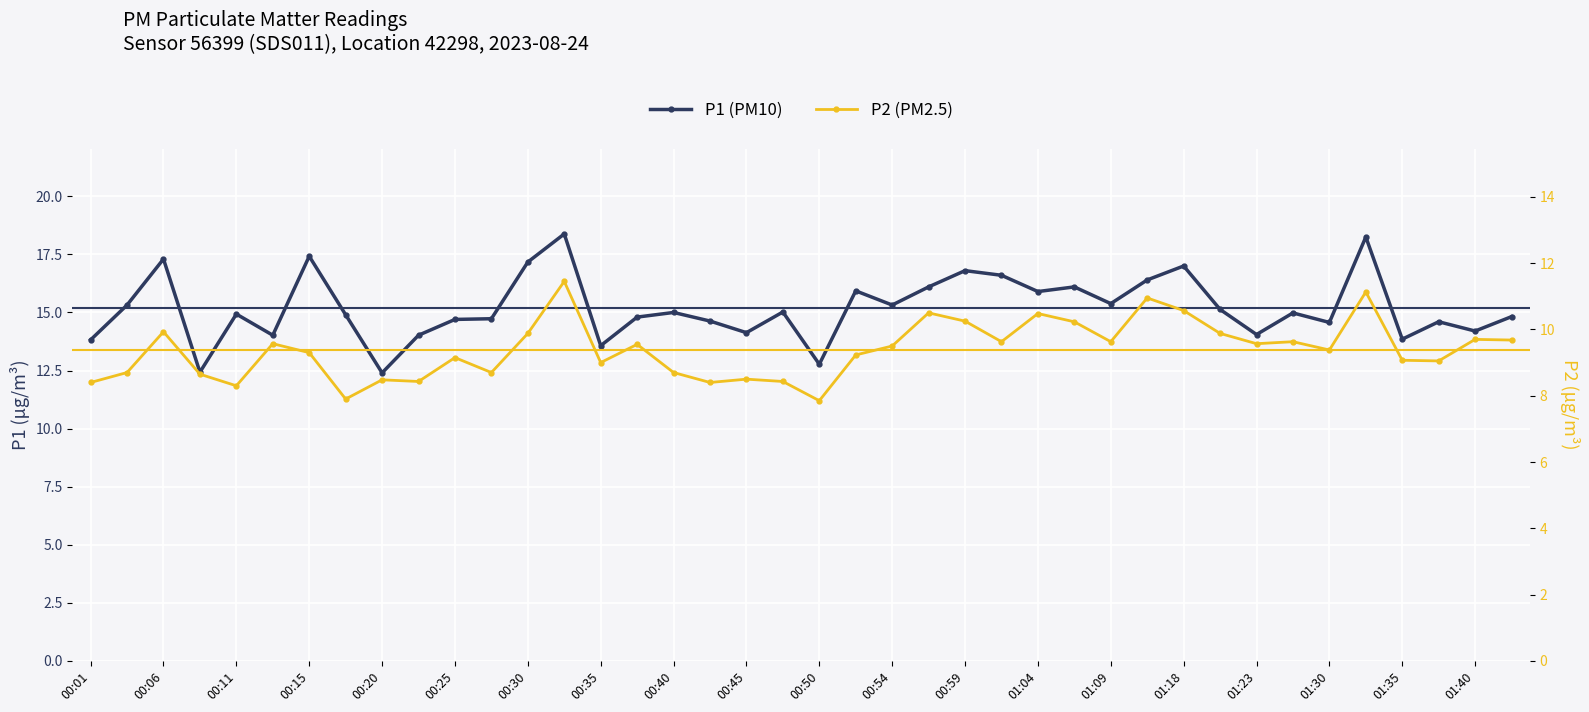

Is this an area chart (filled region under the line)?

No